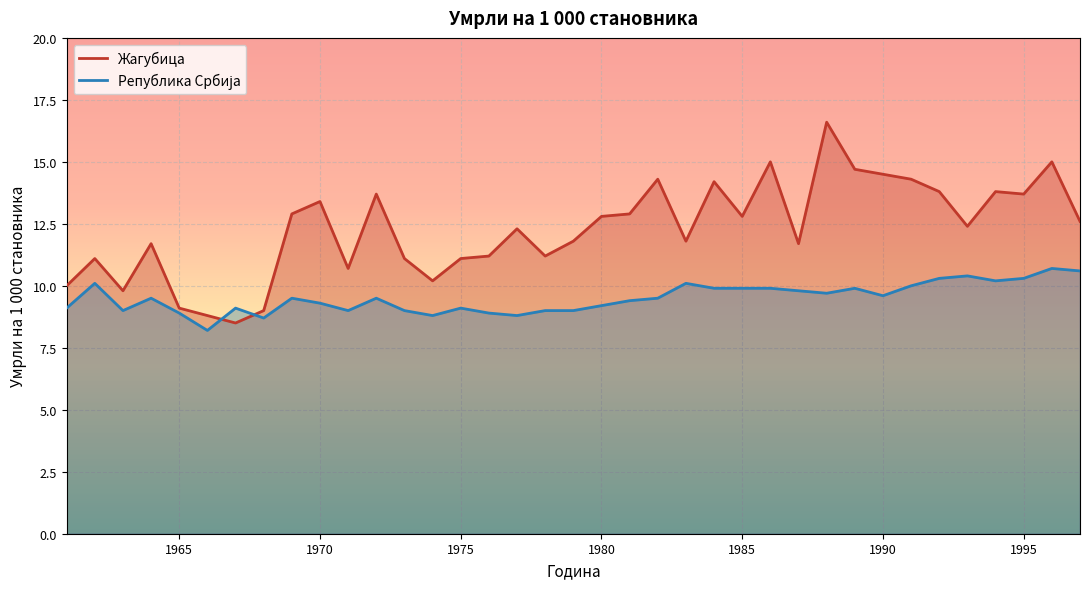

At which category does Република Србија reach its first local valley?

1963